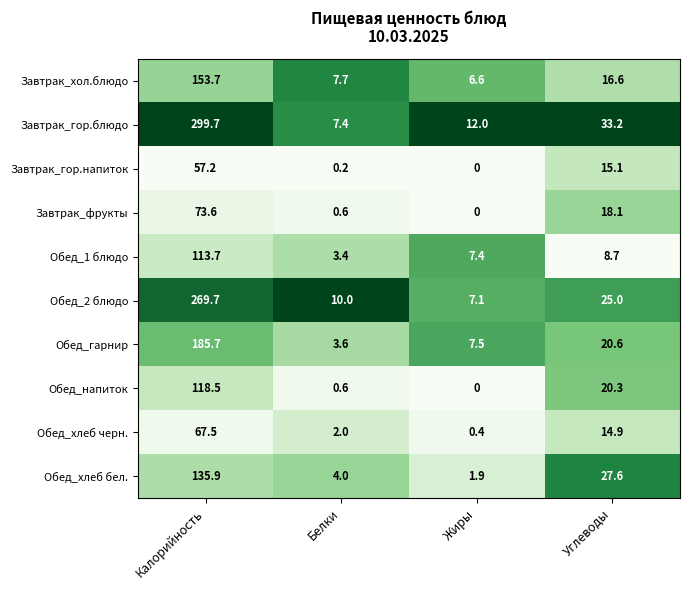

Is it true that Обед_напиток equals 20.3 at Углеводы?

True